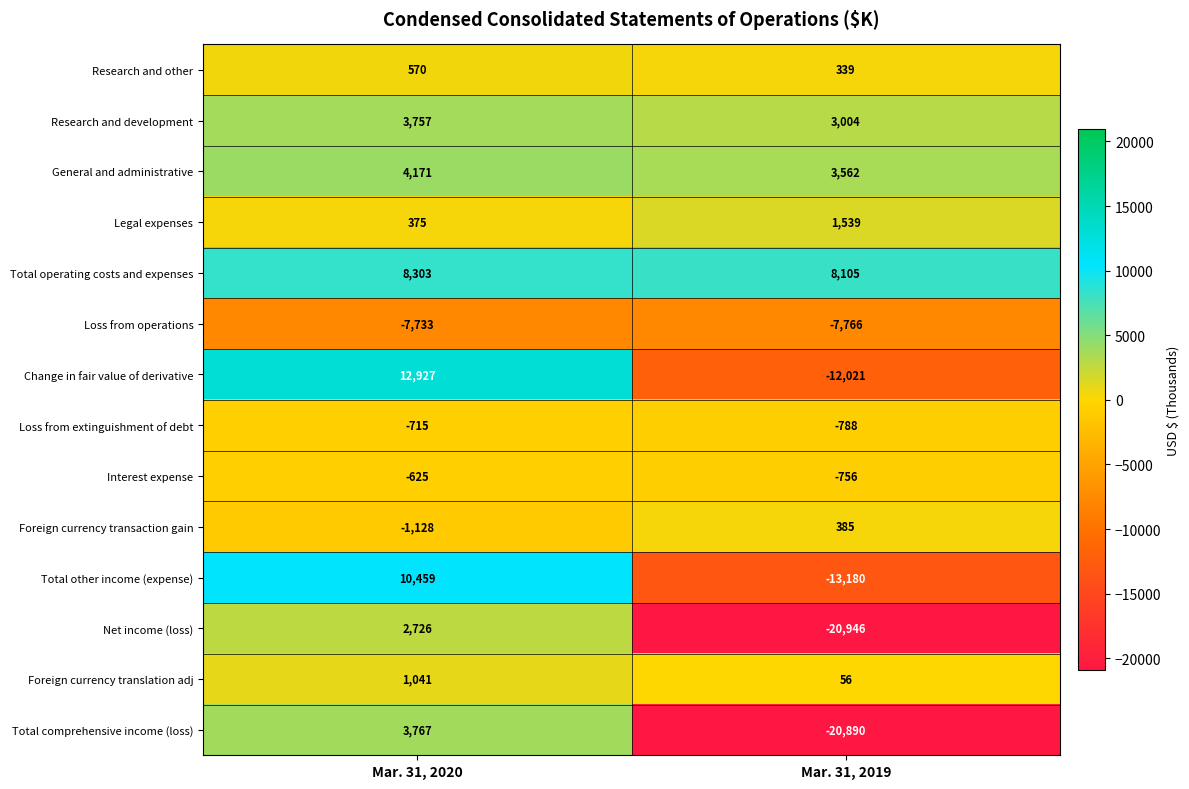

What is the spread (max minus min) of values at Mar. 31, 2019?

29051